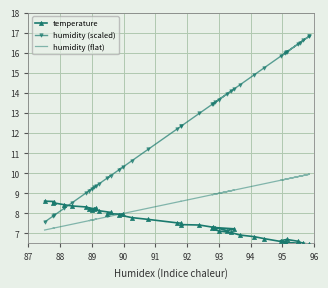

At which category does humidity (flat) reach its first local peak?

87